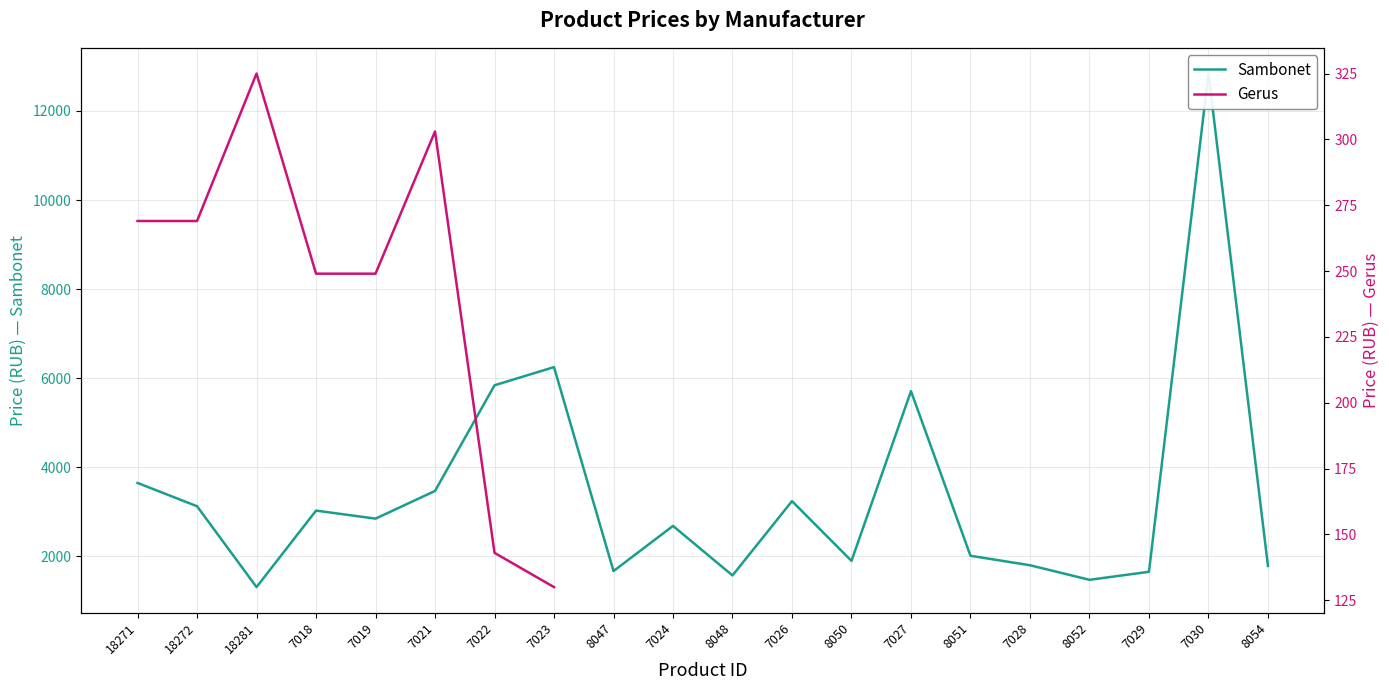

Is this an area chart (filled region under the line)?

No